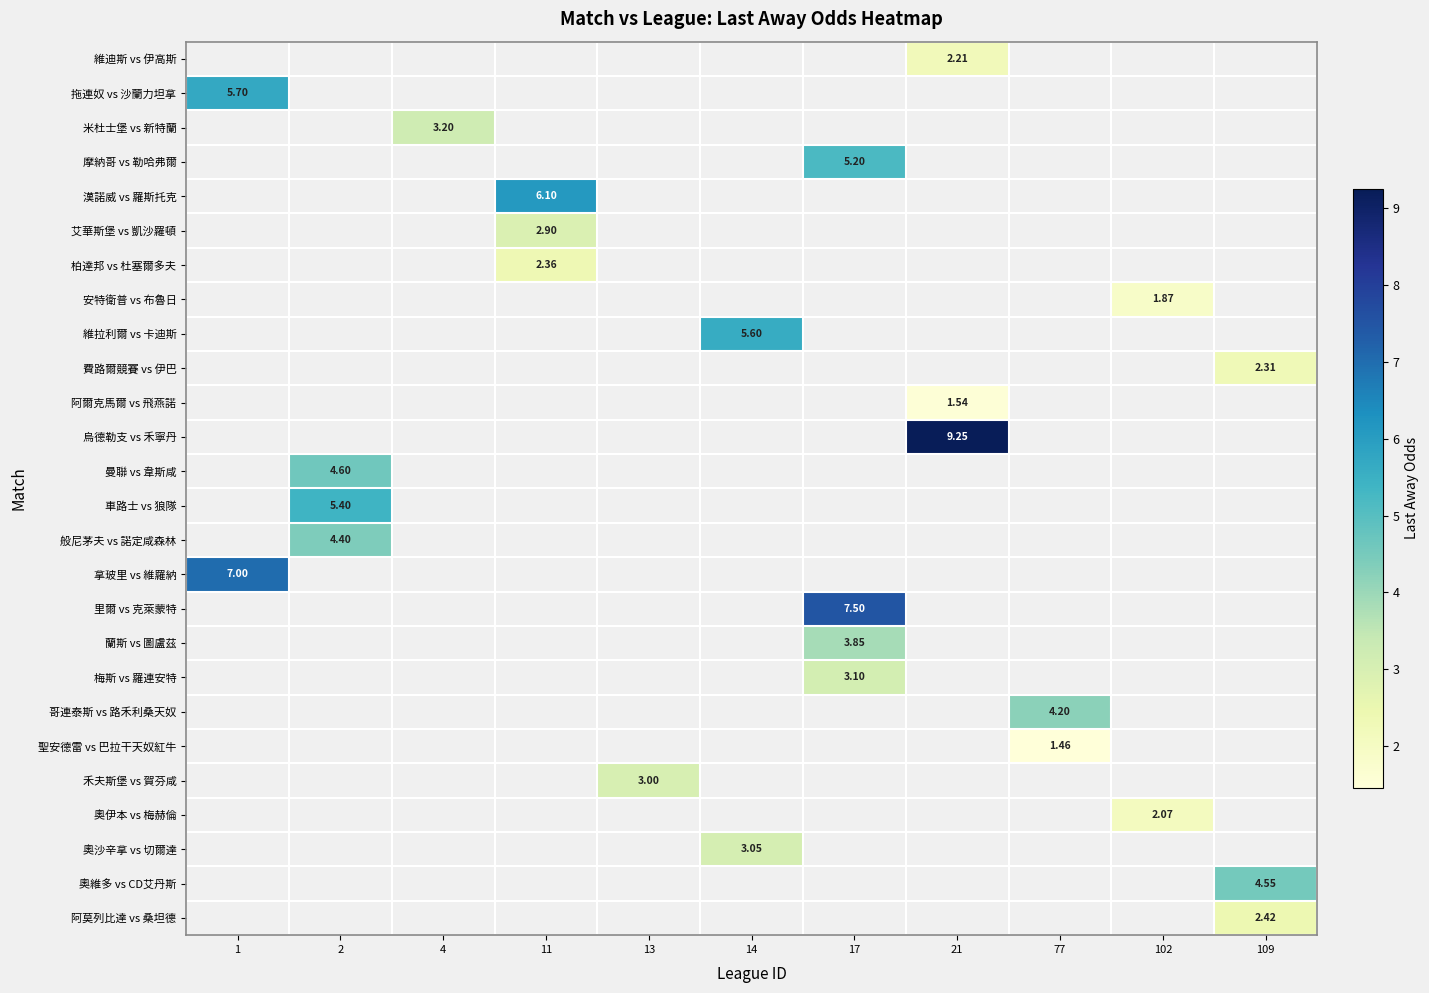

What is the minimum value shown in the chart?

1.5